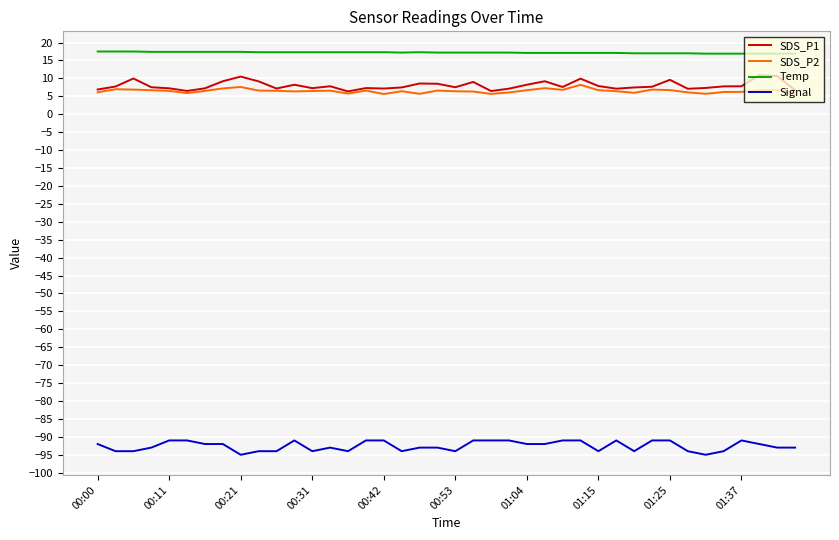

What is the maximum value shown in the chart?

17.5